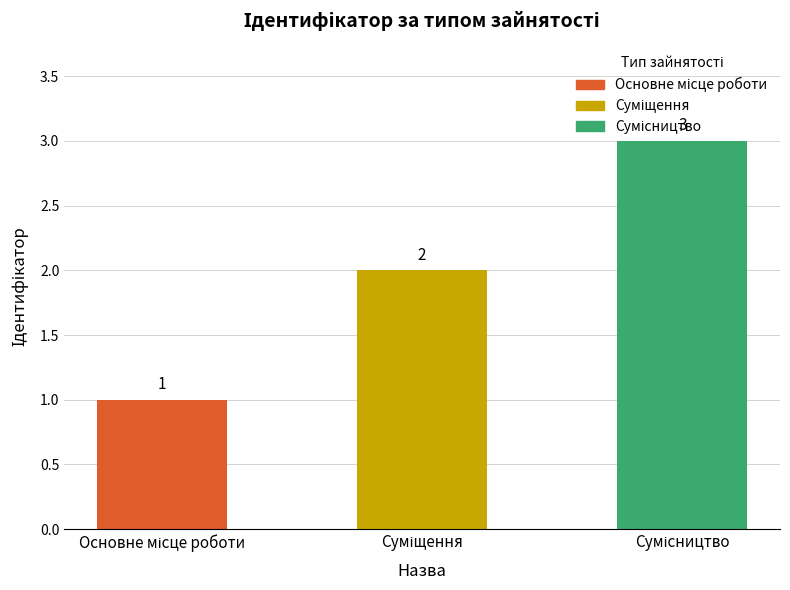

What is the value of the 3rd bar from the left?

3